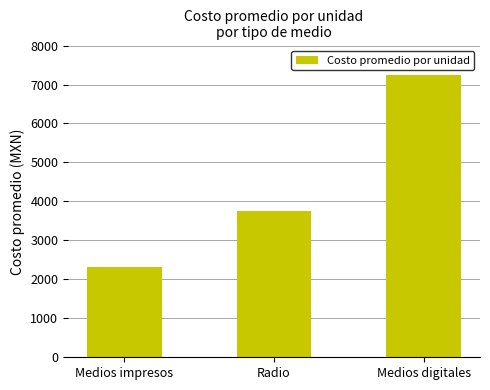

What is the average value?

4441.9